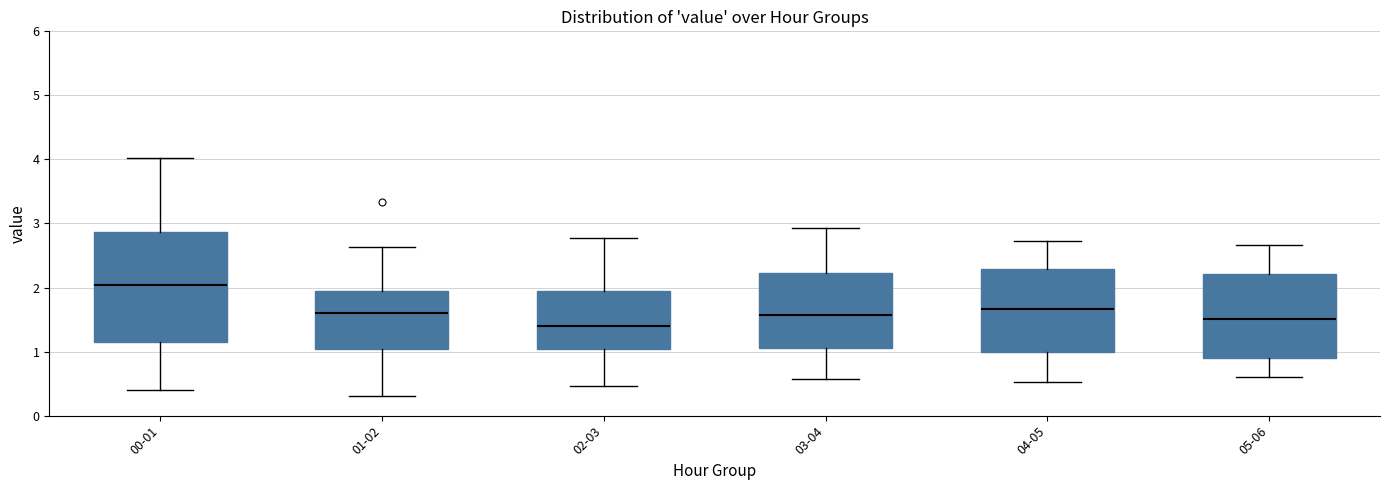

Where is the upper edge of the box for 03-04 on the y-axis? The values are not printed on the chart, so give them approximately, as read against the axis.

2.2